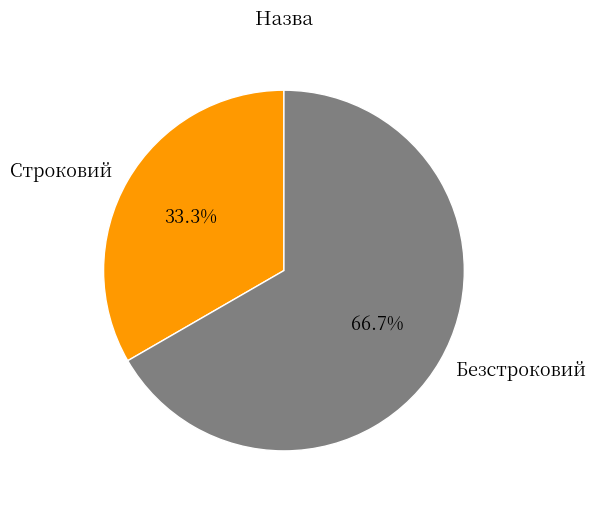

Which category accounts for the majority?

Безстроковий